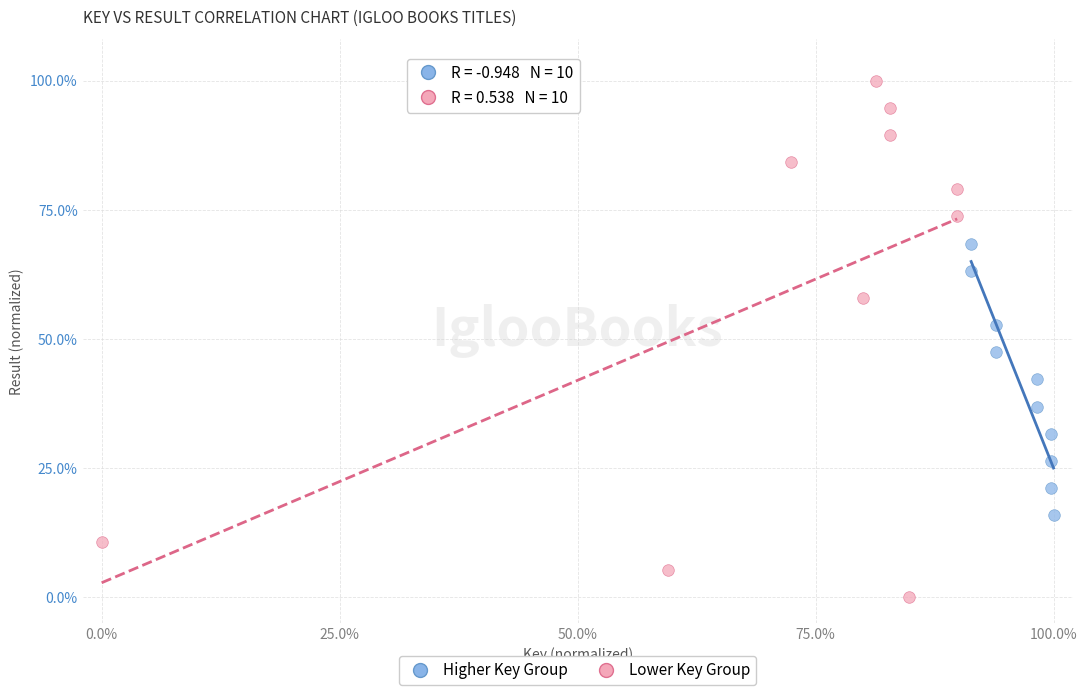

Which series has the largest Y range (max minus min)?

Lower Key Group